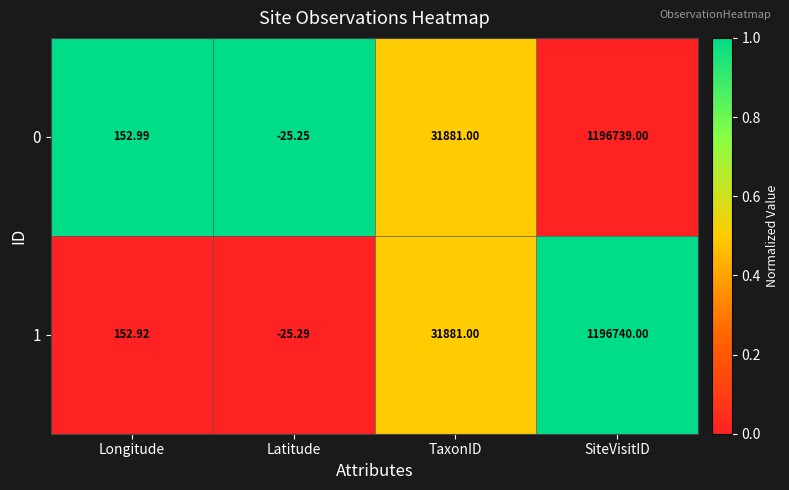

At which label does 0 reach its peak?

SiteVisitID